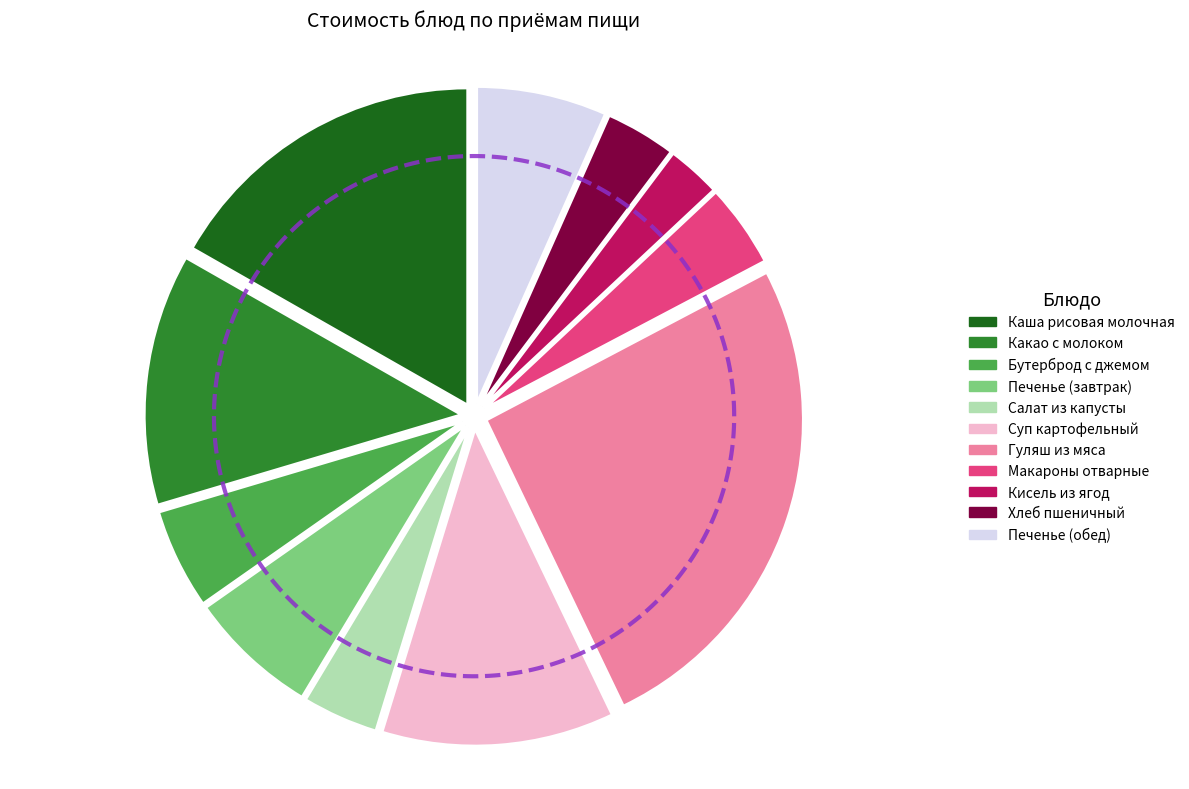

Rank the categories by value from lowest to highest.

Кисель из ягод, Хлеб пшеничный, Салат из капусты, Макароны отварные, Бутерброд с джемом, Печенье (завтрак), Печенье (обед), Суп картофельный, Какао с молоком, Каша рисовая молочная, Гуляш из мяса